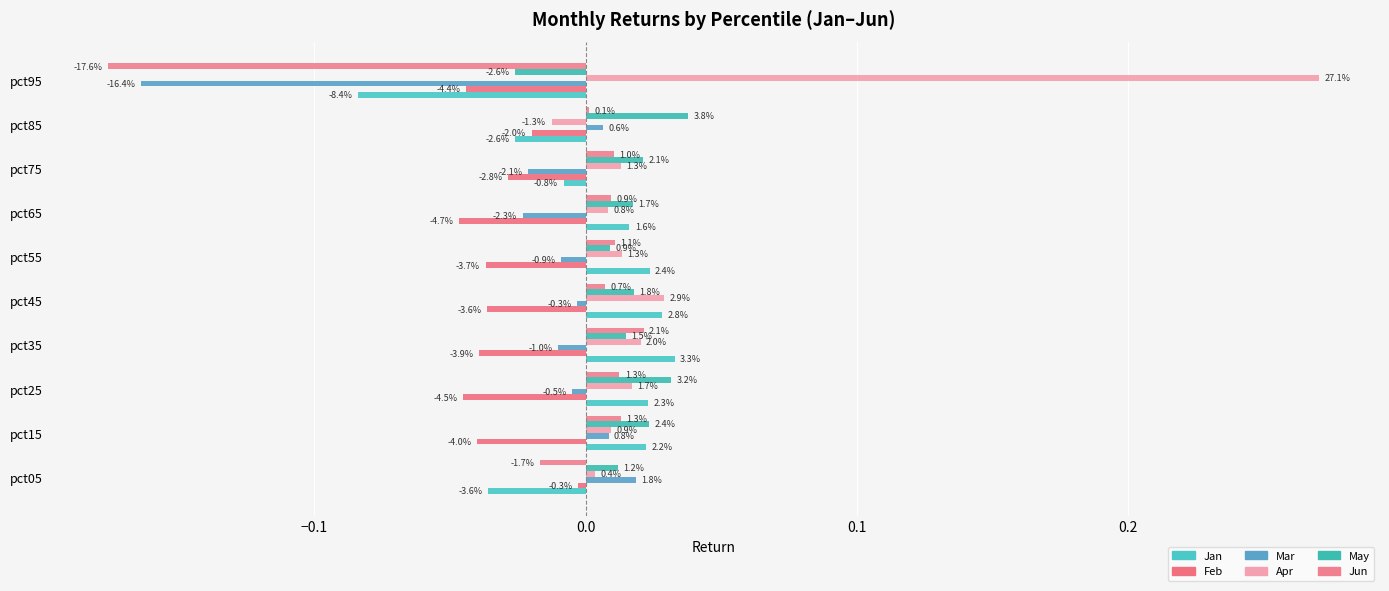

Which series has the widest spread of values?

Apr